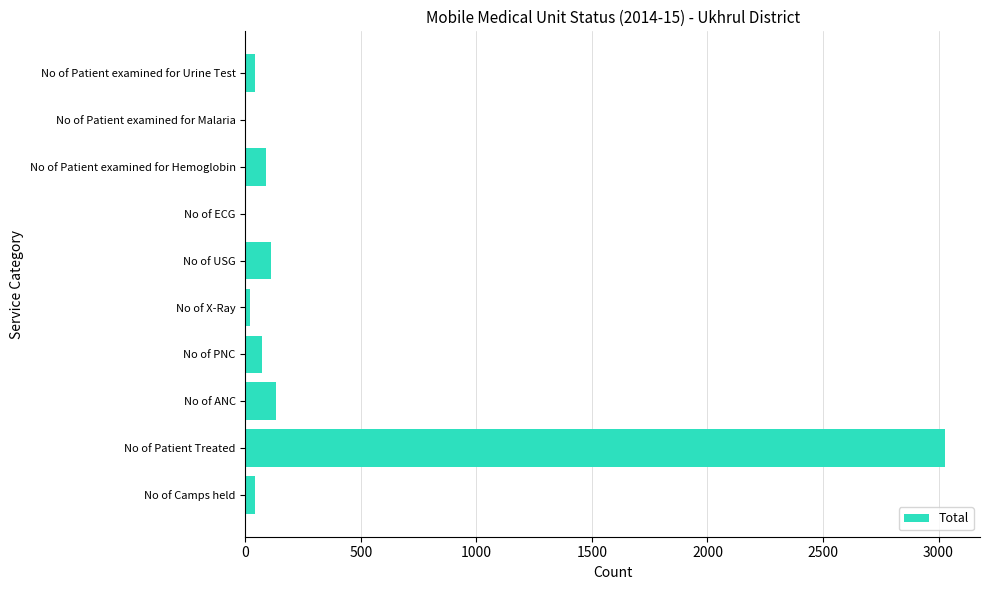

Reading bottom to top, extract all data points from this chart.

No of Camps held=44	No of Patient Treated=3028	No of ANC=135	No of PNC=73	No of X-Ray=20	No of USG=110	No of ECG=0	No of Patient examined for Hemoglobin=90	No of Patient examined for Malaria=0	No of Patient examined for Urine Test=44